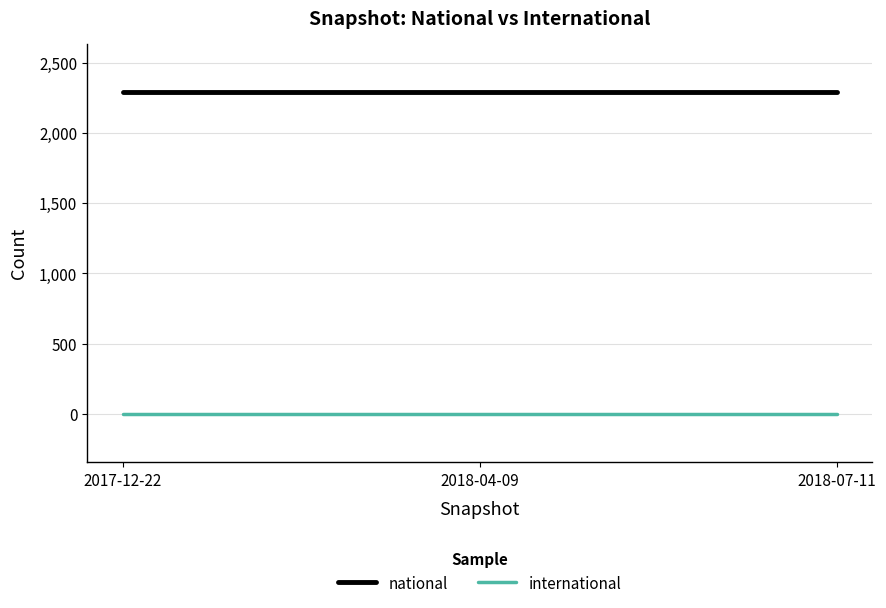

What is the greatest value displayed?

2291